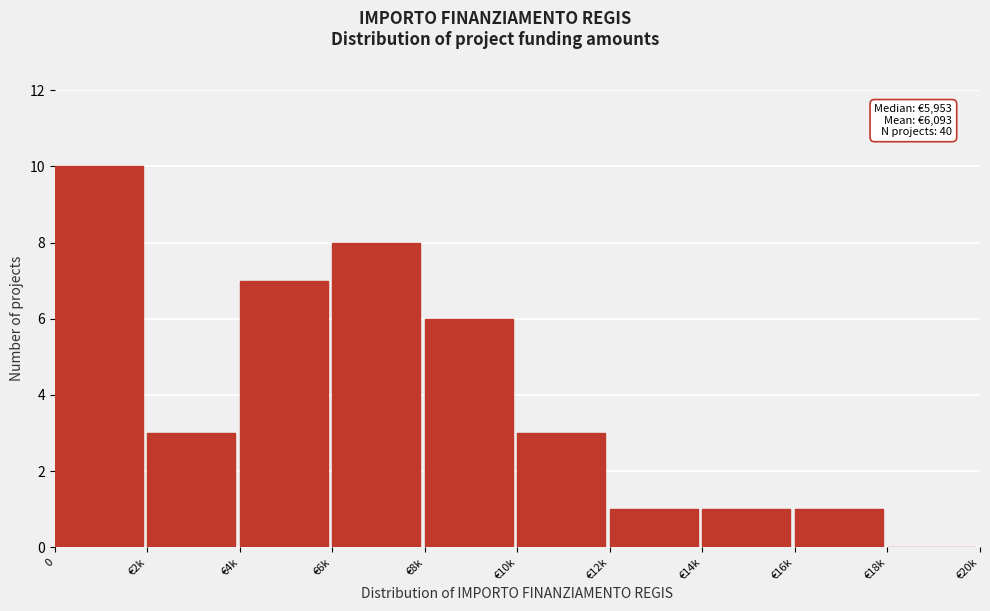

Reading left to right, extract all data points from this chart.

0=10	€2k=3	€4k=7	€6k=8	€8k=6	€10k=3	€12k=1	€14k=1	€16k=1	€18k=0